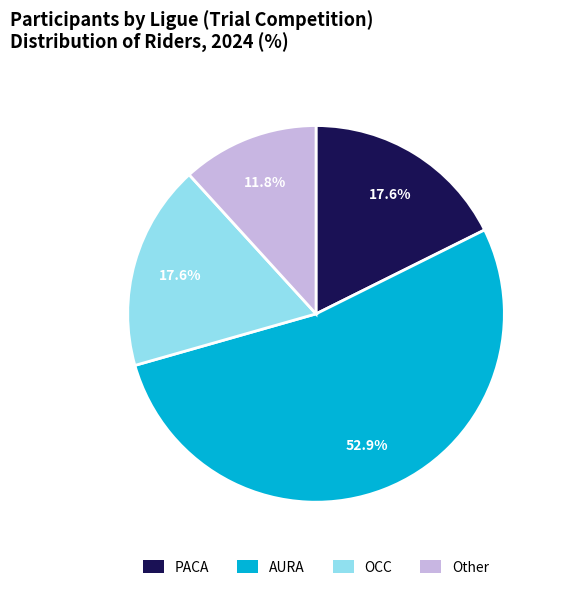

Approximately how many times larger is the value at Other compared to OCC?

0.7